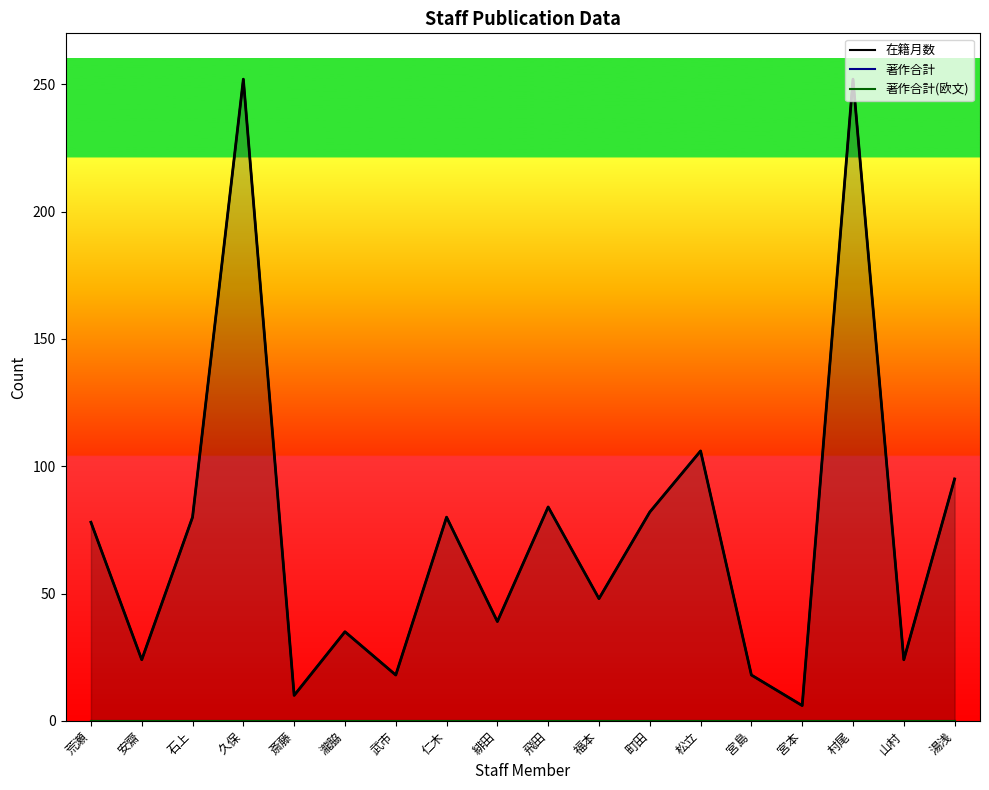

What is the greatest value displayed?

252